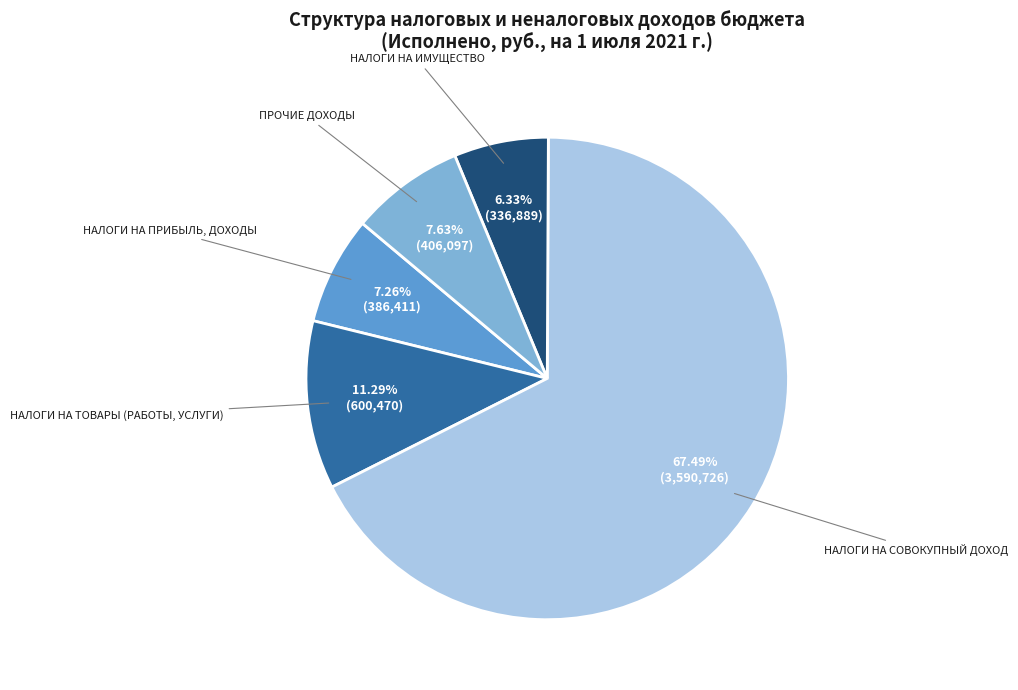

What percentage is the НАЛОГИ НА ИМУЩЕСТВО slice, to the nearest percent?

6%